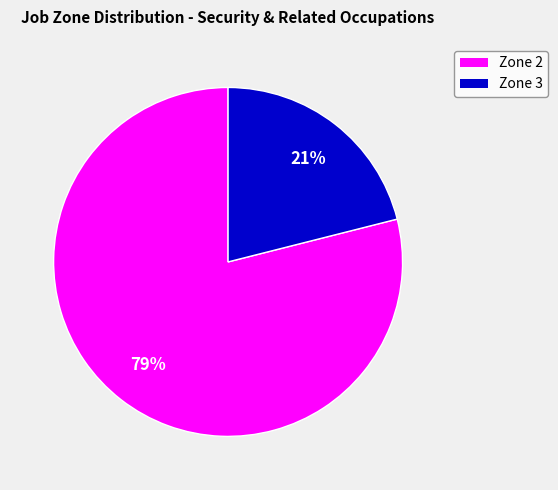

To the nearest percent, what is the difference between the largest and smallest slice percentages?

58%